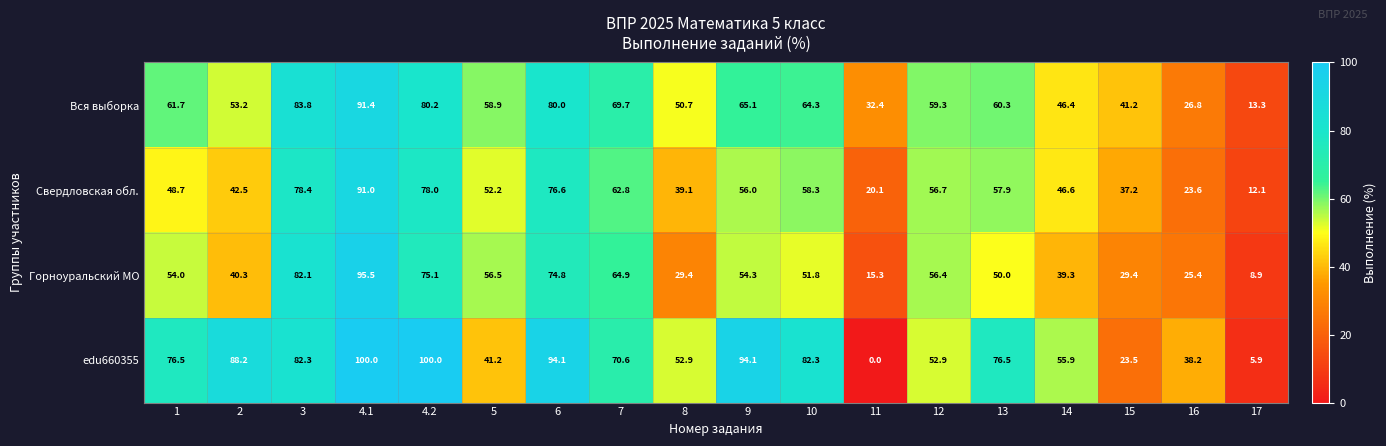

At which category is the sum across all series the highest?

4.1